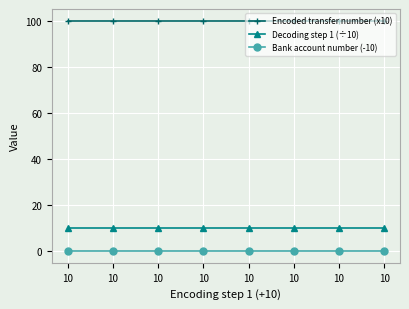

Reading left to right, what are all the values shown in this chart?

Encoded transfer number (x10): 100	100	100	100	100	100	100	100
Decoding step 1 (÷10): 10	10	10	10	10	10	10	10
Bank account number (-10): 0	0	0	0	0	0	0	0